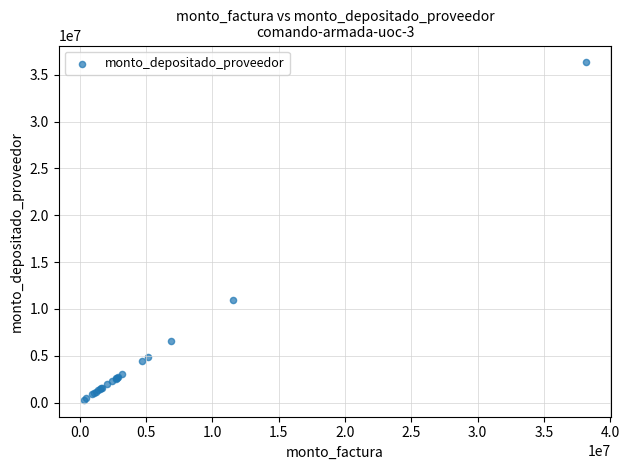

What Y value in the scatter plot is closest to 18298792?

10997629